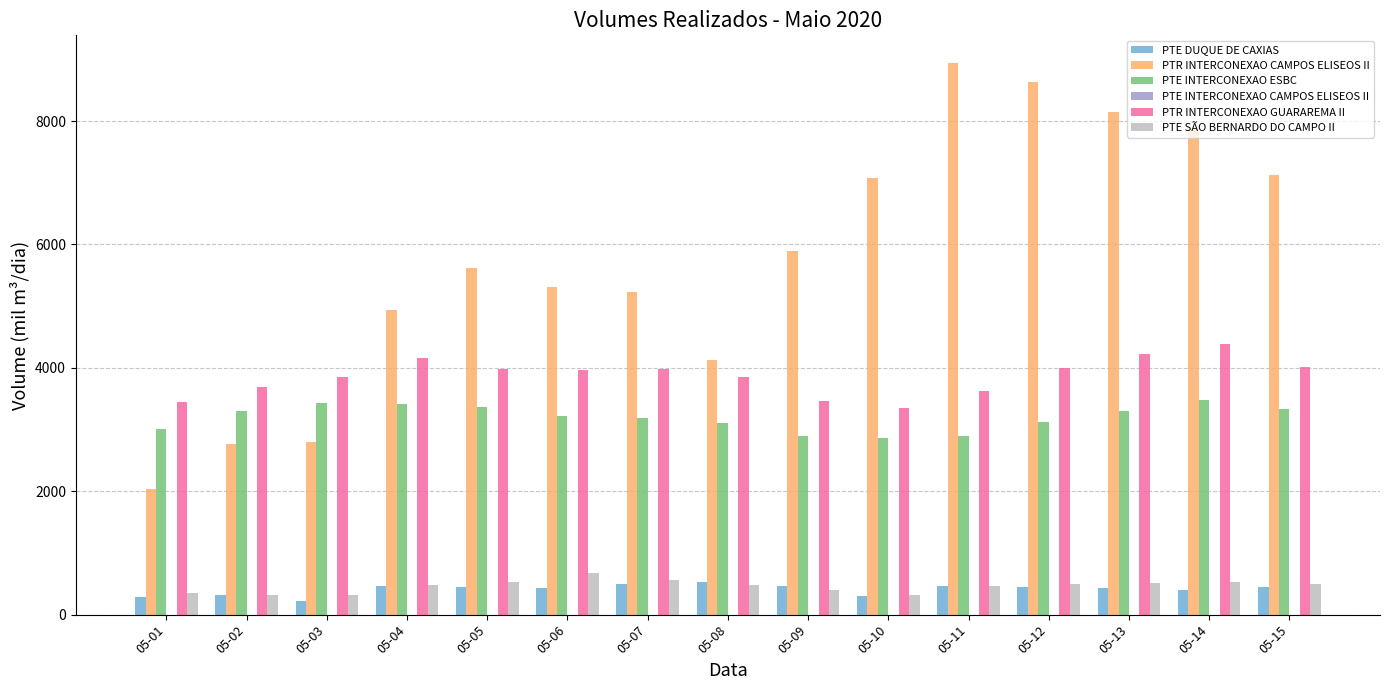

The PTE INTERCONEXAO ESBC series shows 3365.5 at 05-05. True or false?

True